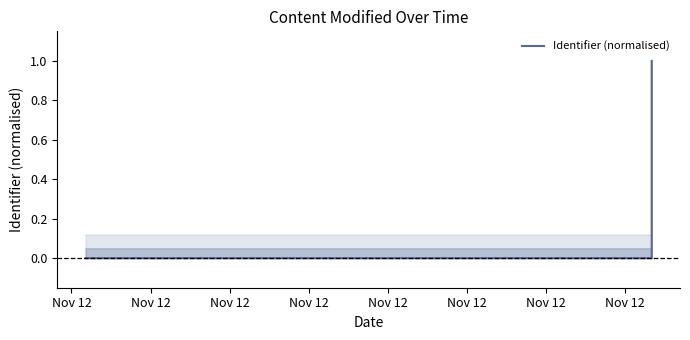

How many interior local valleys (lower than both neighbors) does the data have?

1